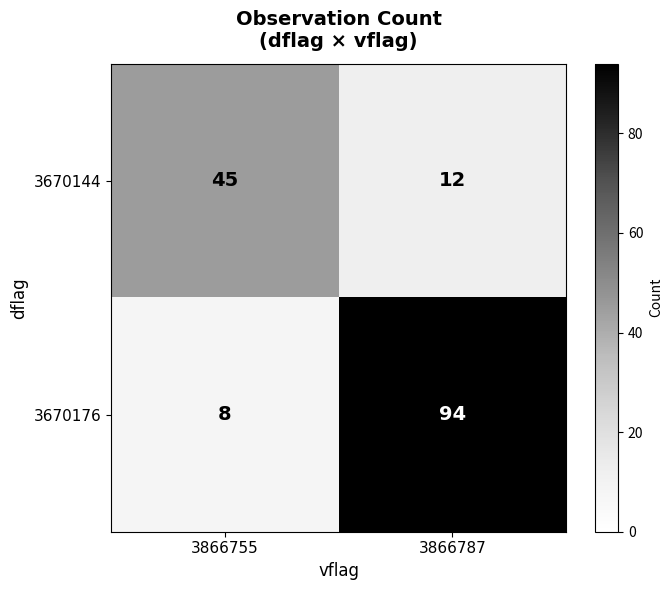

Reading left to right, transcribe all the data shown in this chart.

3670144: 3866755=45	3866787=12
3670176: 3866755=8	3866787=94